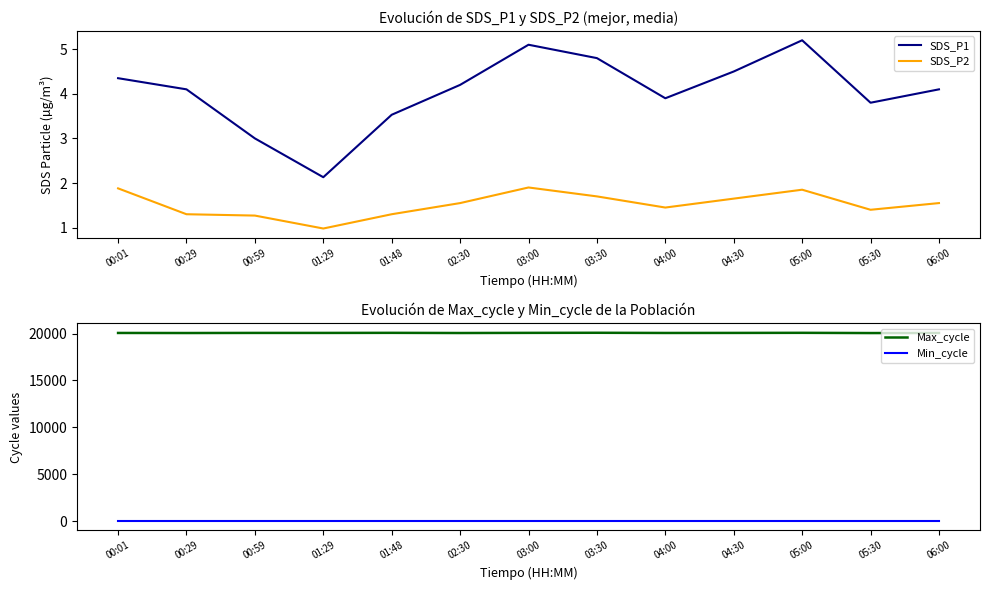

What is the label of the 6th point from the right?

03:30